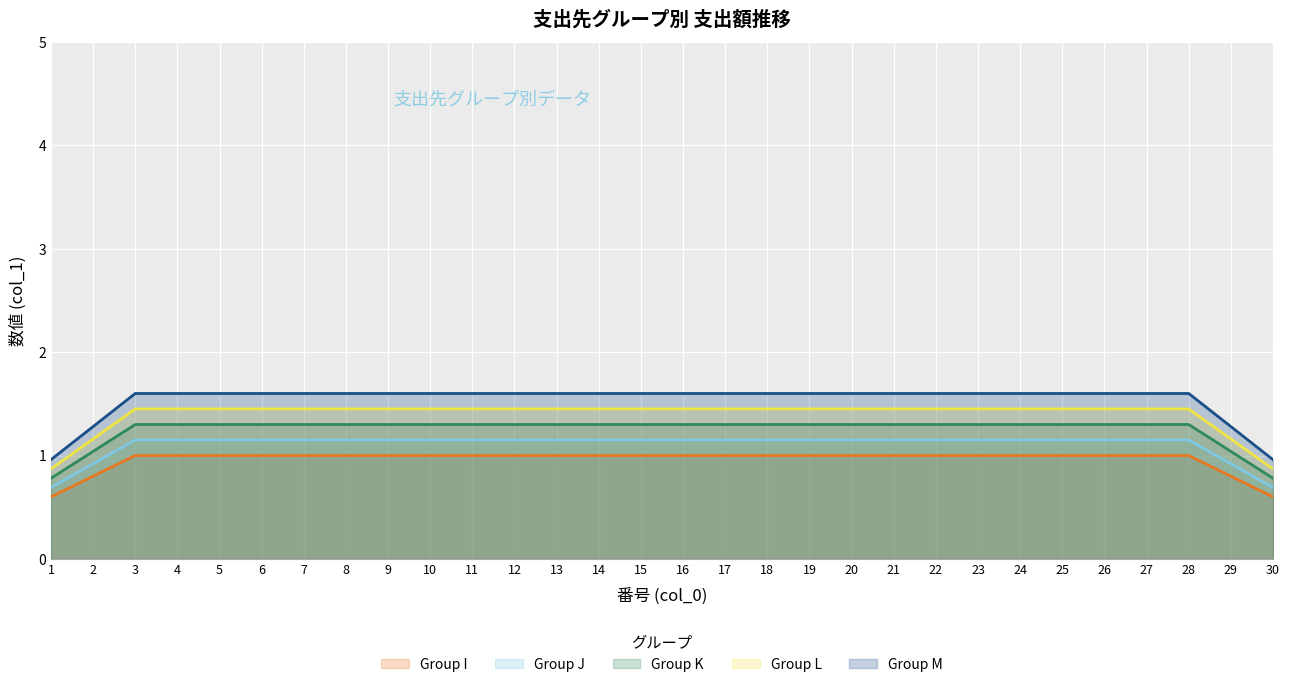

The value of Group L at 19 is 2.6. True or false?

False